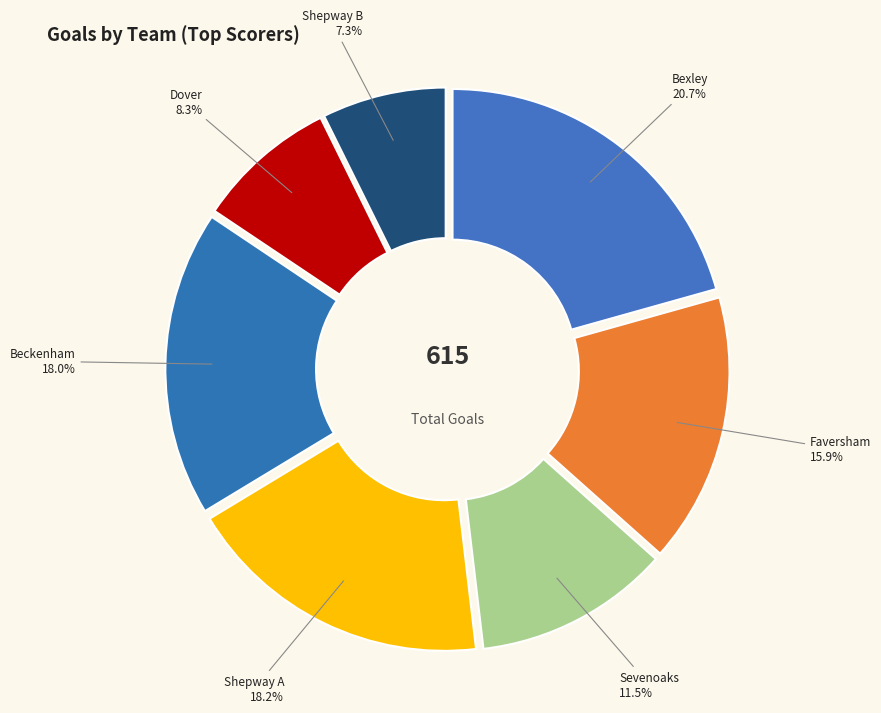

Is Sevenoaks the majority of the pie?

No